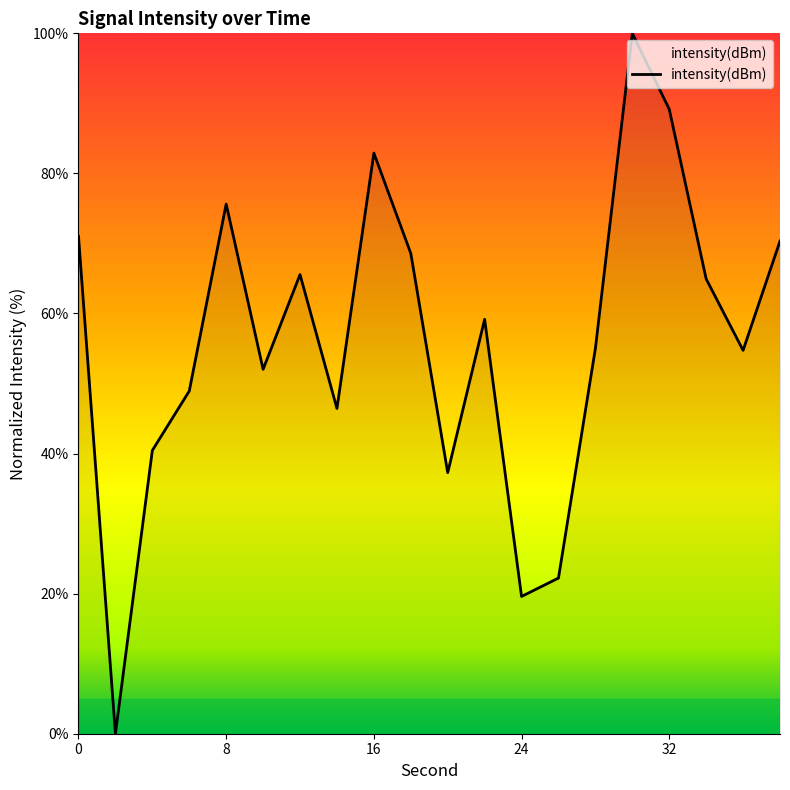

What is the difference between the maximum and minimum values?

100.0